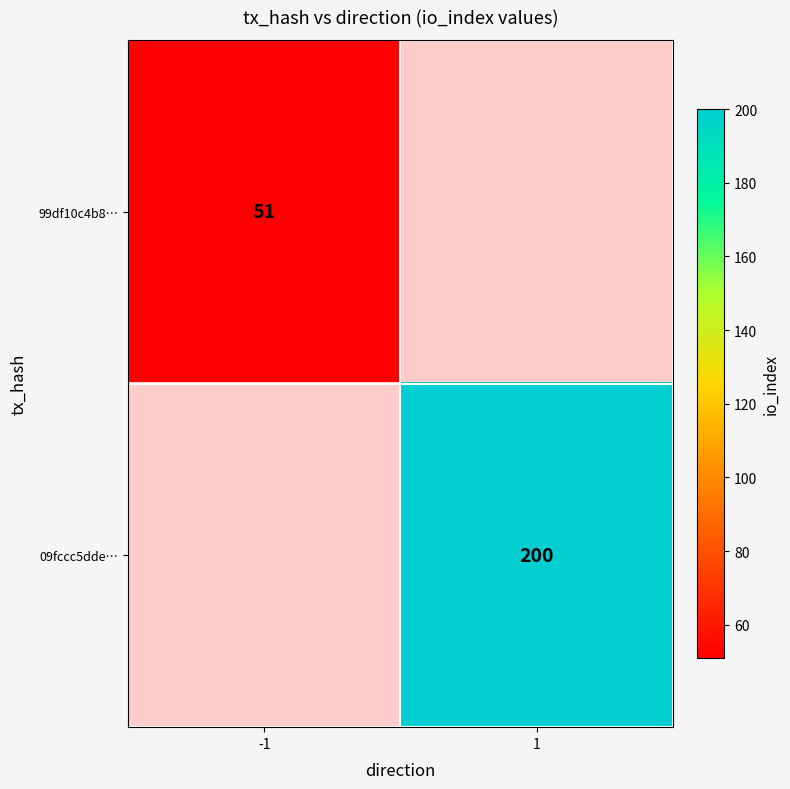

The value of 99df10c4b8… at -1 is 51. True or false?

True